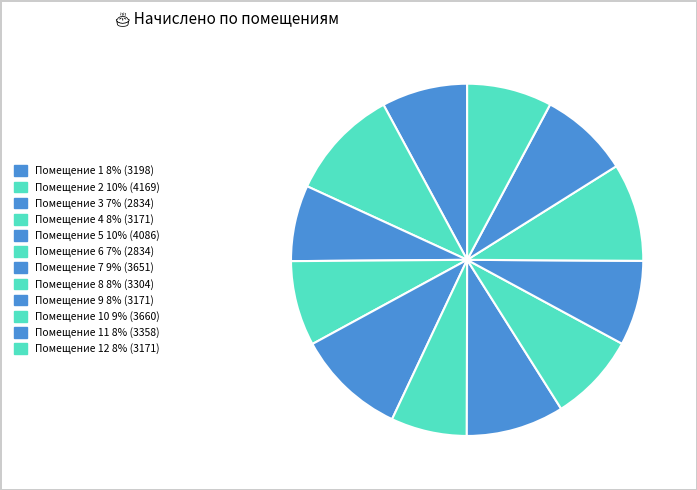

How many slices are in this pie chart?

12